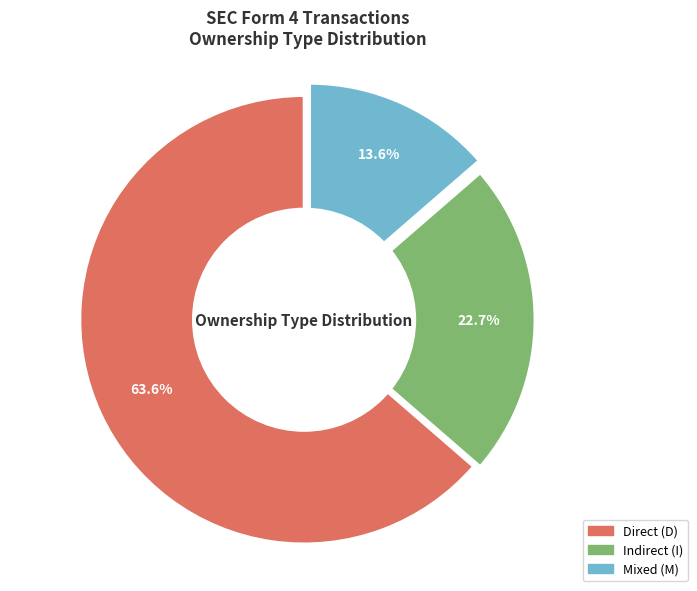

How many segments does this pie chart have?

3